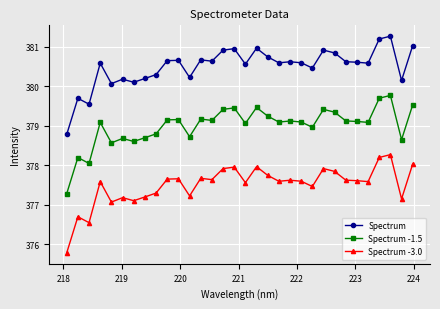

How many values in the Spectrum -3.0 series exceed 377?

29